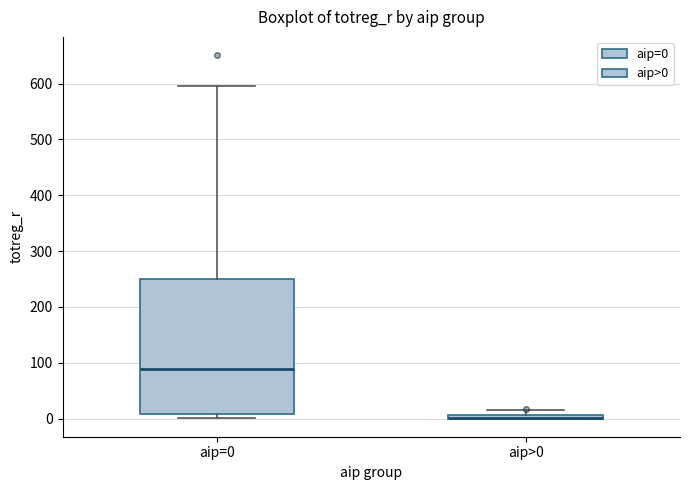

Where is the lower edge of the box for aip>0 on the y-axis? The values are not printed on the chart, so give them approximately, as read against the axis.

0